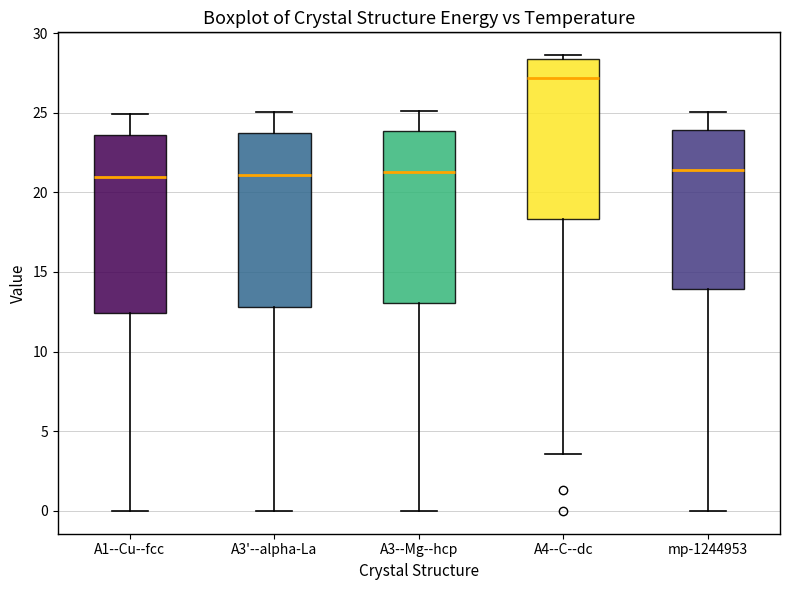

Reading left to right, transcribe this box plot: for each box, give where its median line is, the range the box spans, and where its two whiskers end, as read against the y-axis. The values are not printed on the chart, so give them approximately, as read against the axis.

A1--Cu--fcc: median 21.0, box 12.5 to 23.5, whiskers 0.0 to 25.0
A3'--alpha-La: median 21.0, box 13.0 to 23.5, whiskers 0.0 to 25.0
A3--Mg--hcp: median 21.0, box 13.0 to 24.0, whiskers 0.0 to 25.0
A4--C--dc: median 27.0, box 18.5 to 28.5, whiskers 3.5 to 28.5 (just above the box's upper edge)
mp-1244953: median 21.5, box 14.0 to 24.0, whiskers 0.0 to 25.0